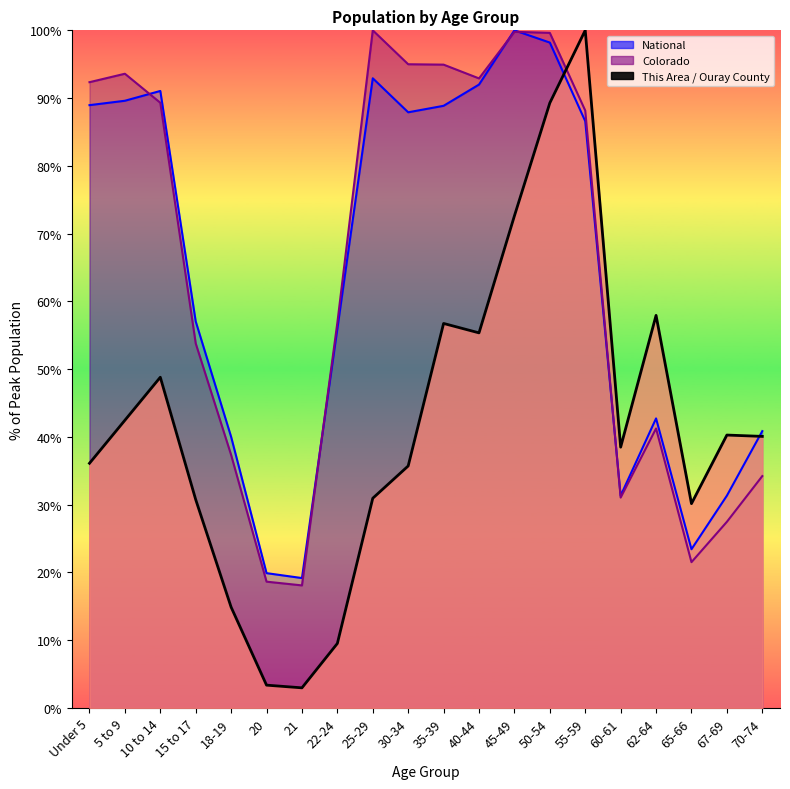

List the series in order of their peak value, lowest first.

National, Colorado, This Area